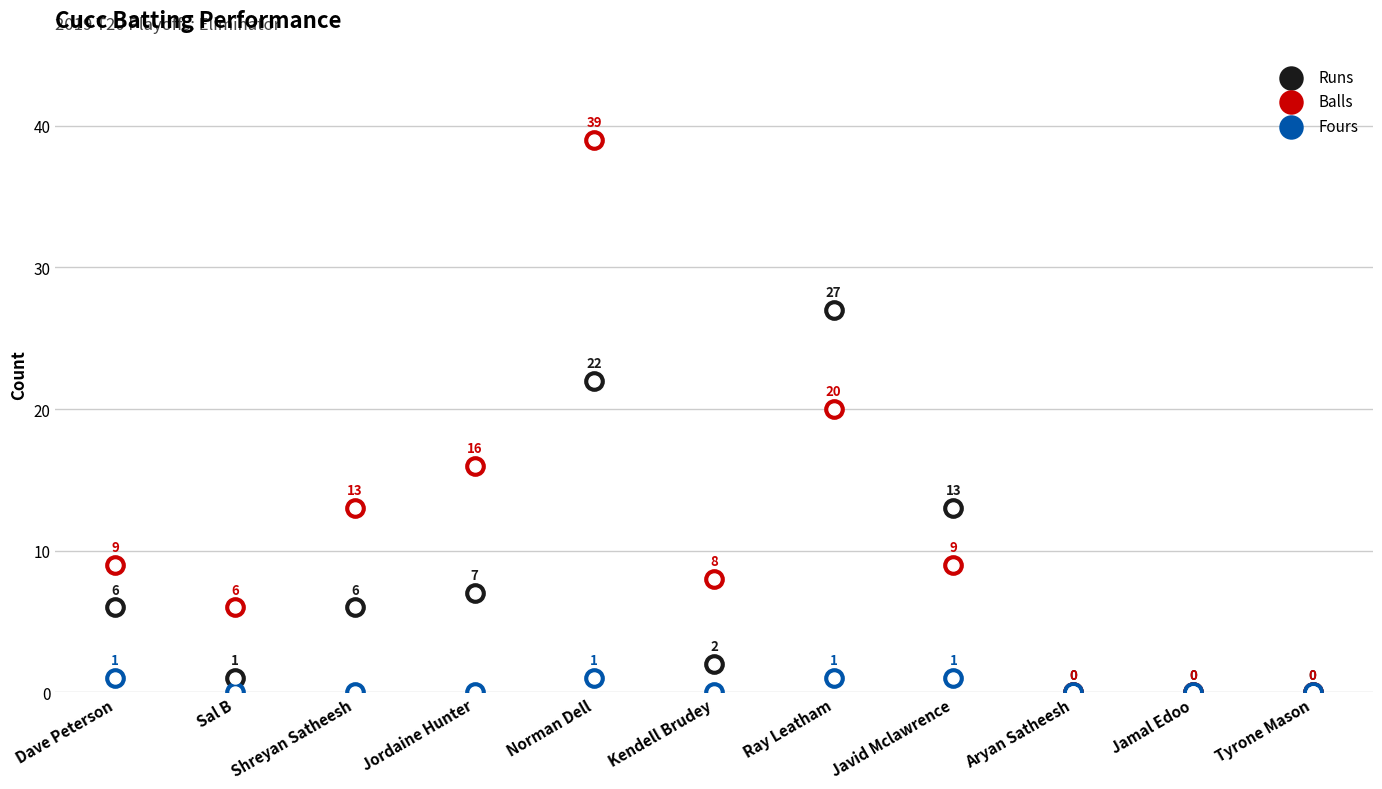

At which category is the sum across all series the highest?

Norman Dell